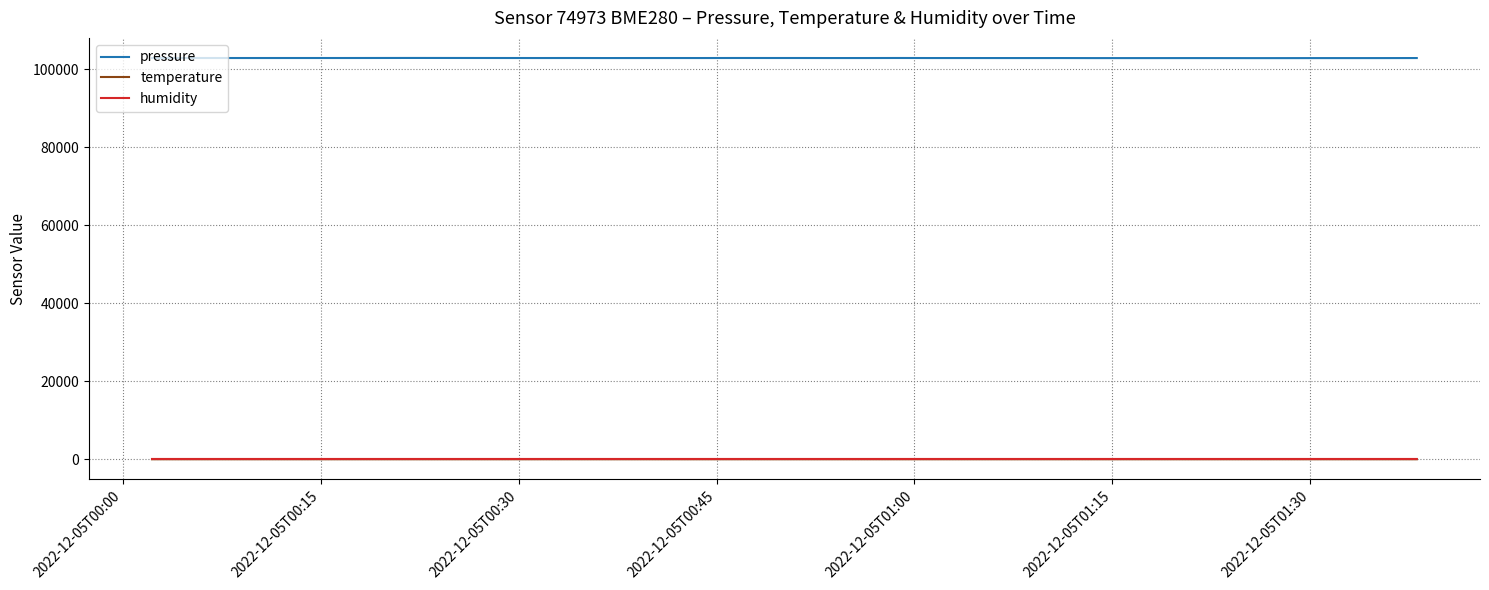

Which series has the largest range (max minus min)?

pressure